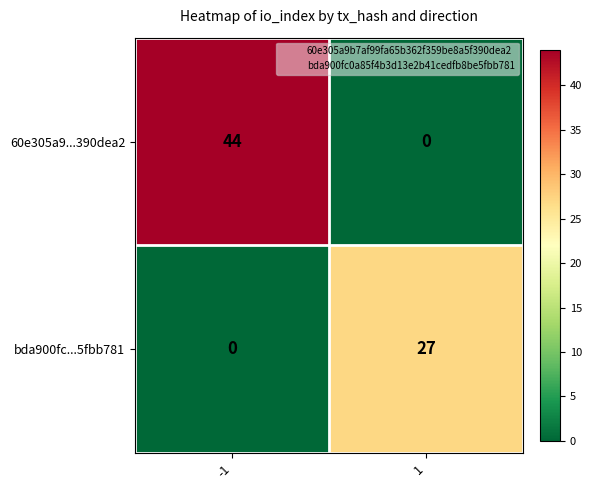

At how many categories does at least one series exceed 28?

1